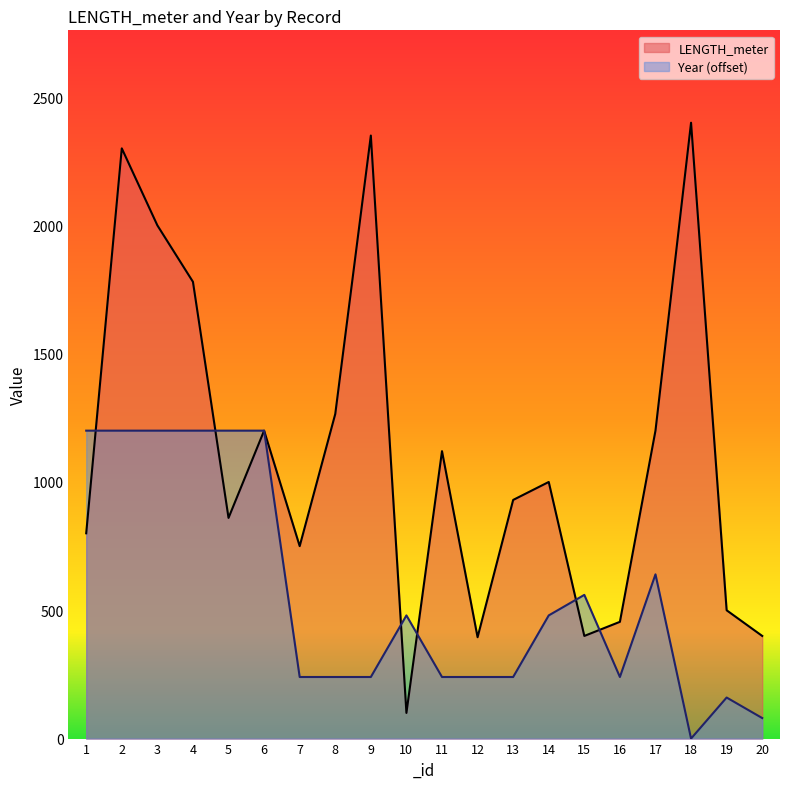

Does the chart have visible grid lines?

No